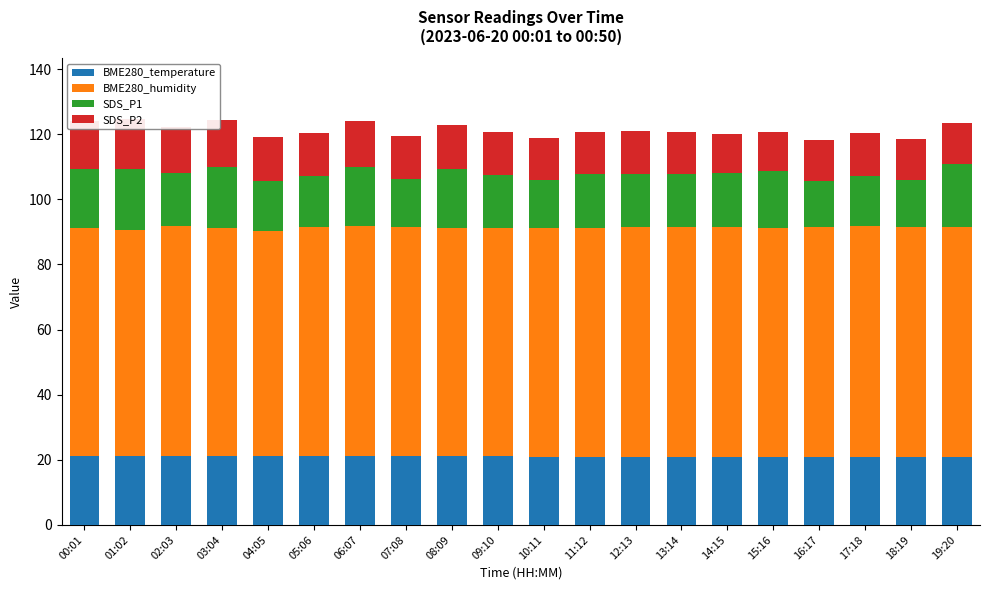

Reading left to right, transcribe all the data shown in this chart.

BME280_temperature: 21.2	21.2	21.1	21.1	21.1	21.1	21.1	21.1	21.1	21.1	21.0	21.0	20.9	20.9	20.9	20.9	20.9	20.8	20.8	20.8
BME280_humidity: 69.9	69.4	70.8	70.2	69.2	70.4	70.8	70.4	70.2	70.2	70.0	70.2	70.6	70.7	70.7	70.3	70.7	70.9	70.6	70.6
SDS_P1: 18.2	18.7	16.3	18.8	15.2	15.5	18.2	14.8	18.2	16.4	14.8	16.6	16.5	16.1	16.5	17.4	14.2	15.4	14.6	19.3
SDS_P2: 14.7	15.4	14.1	14.5	13.6	13.4	14.0	13.0	13.4	13.0	12.9	13.0	13.0	12.8	12.1	12.2	12.7	13.2	12.6	12.8